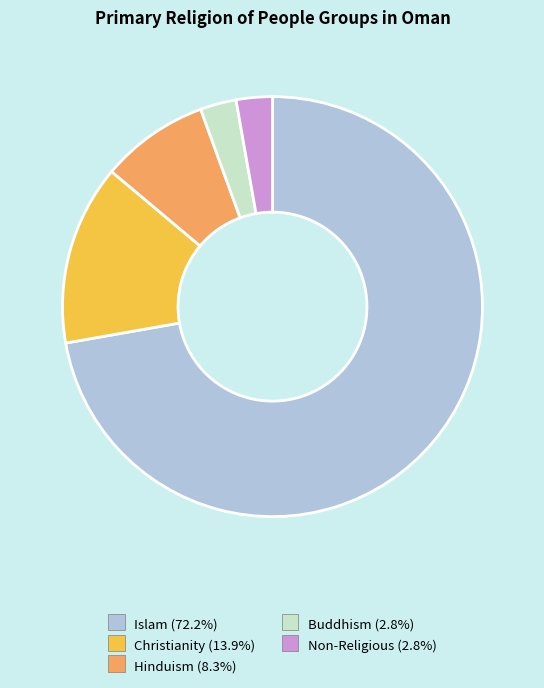

Which has a higher value, Non-Religious or Islam?

Islam